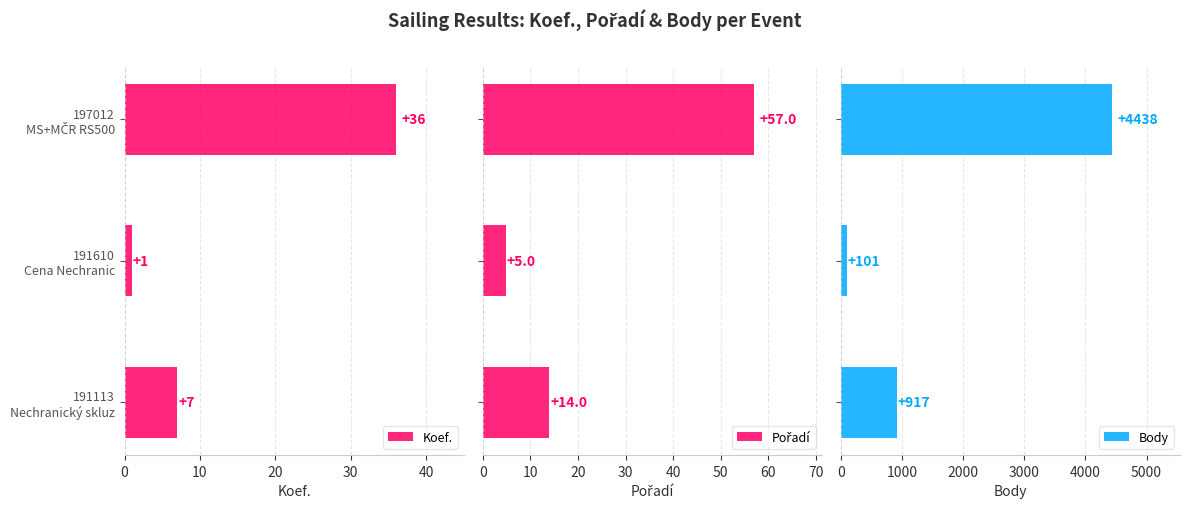

What is the sum of all Koef. values?

44